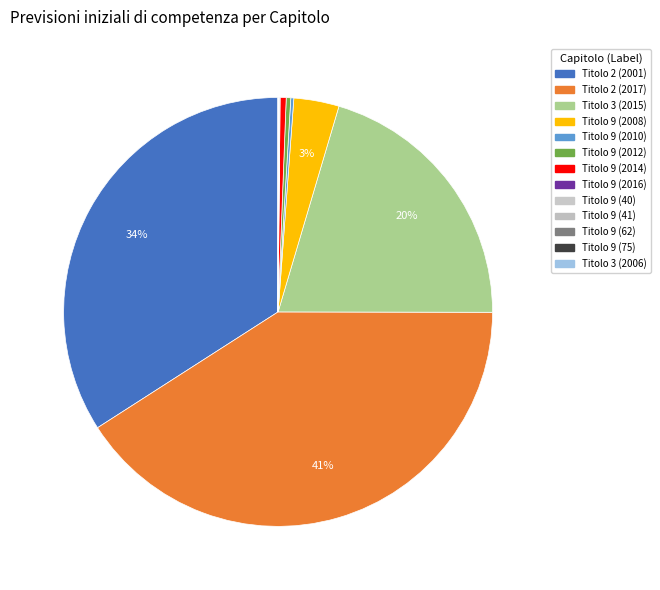

True or false: Titolo 9 (2010) accounts for 0% of the total.

True